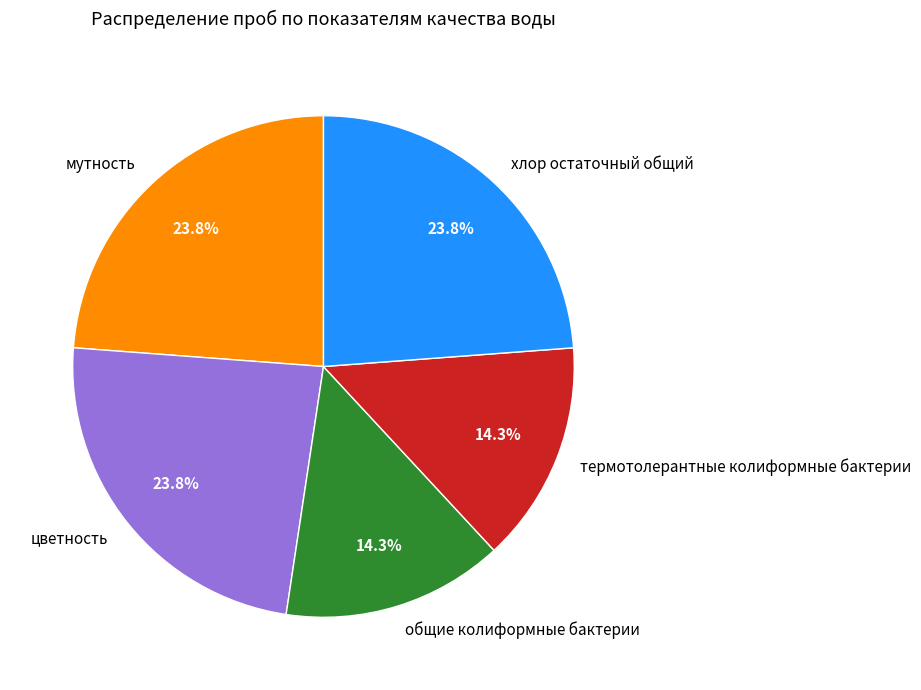

Do хлор остаточный общий and термотолерантные колиформные бактерии together represent more than half of the pie?

No